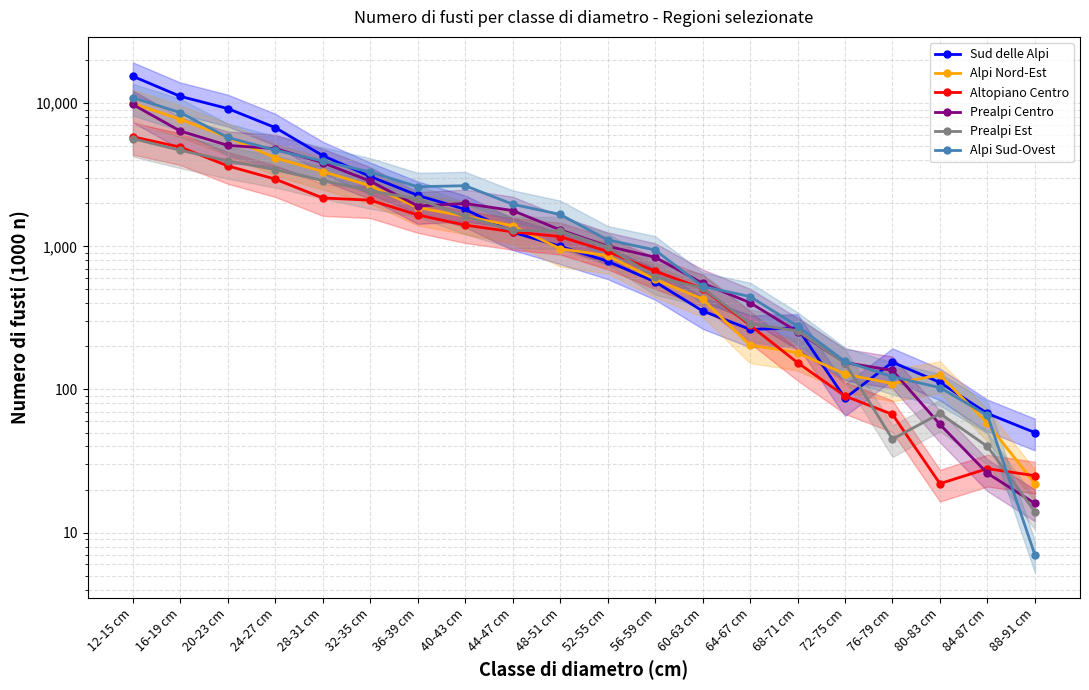

What is the sum of the Alpi Nord-Est values at 16-19 cm and 64-67 cm?

7921